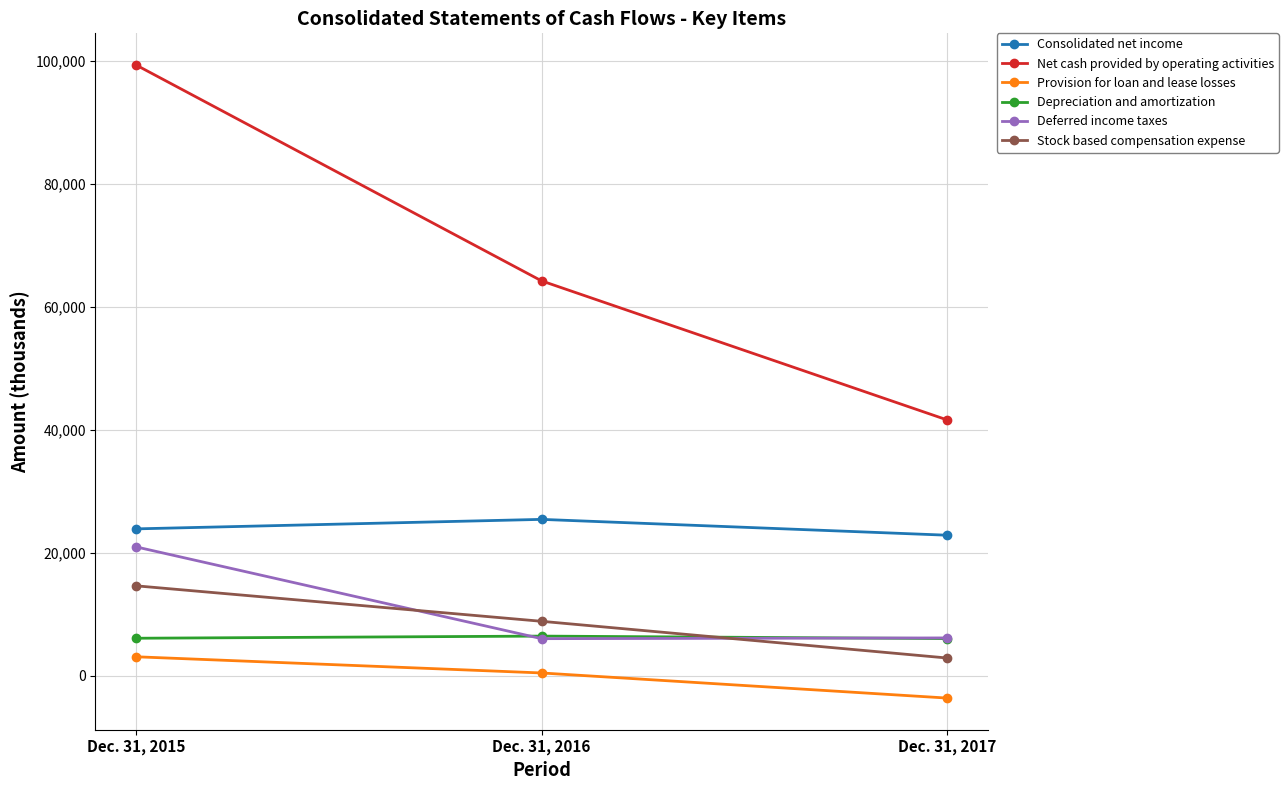

At Dec. 31, 2015, list the series in order from largest to smallest.

Net cash provided by operating activities, Consolidated net income, Deferred income taxes, Stock based compensation expense, Depreciation and amortization, Provision for loan and lease losses